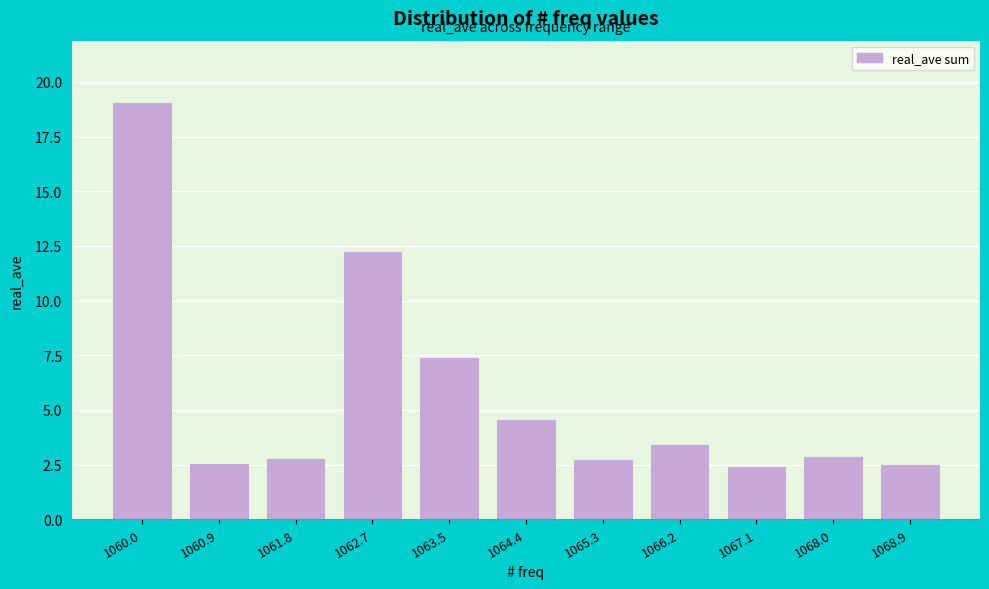

What is the sum of the values at 1064.4 and 1066.2?

7.9